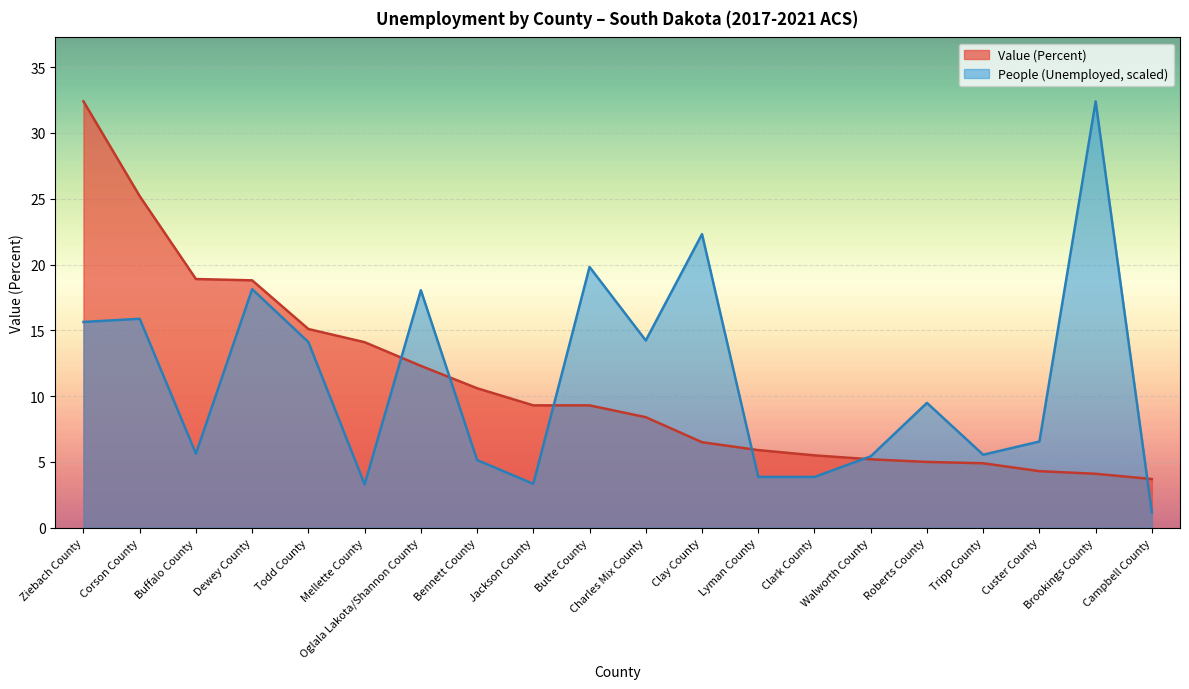

Which series has the widest spread of values?

People (Unemployed, scaled)